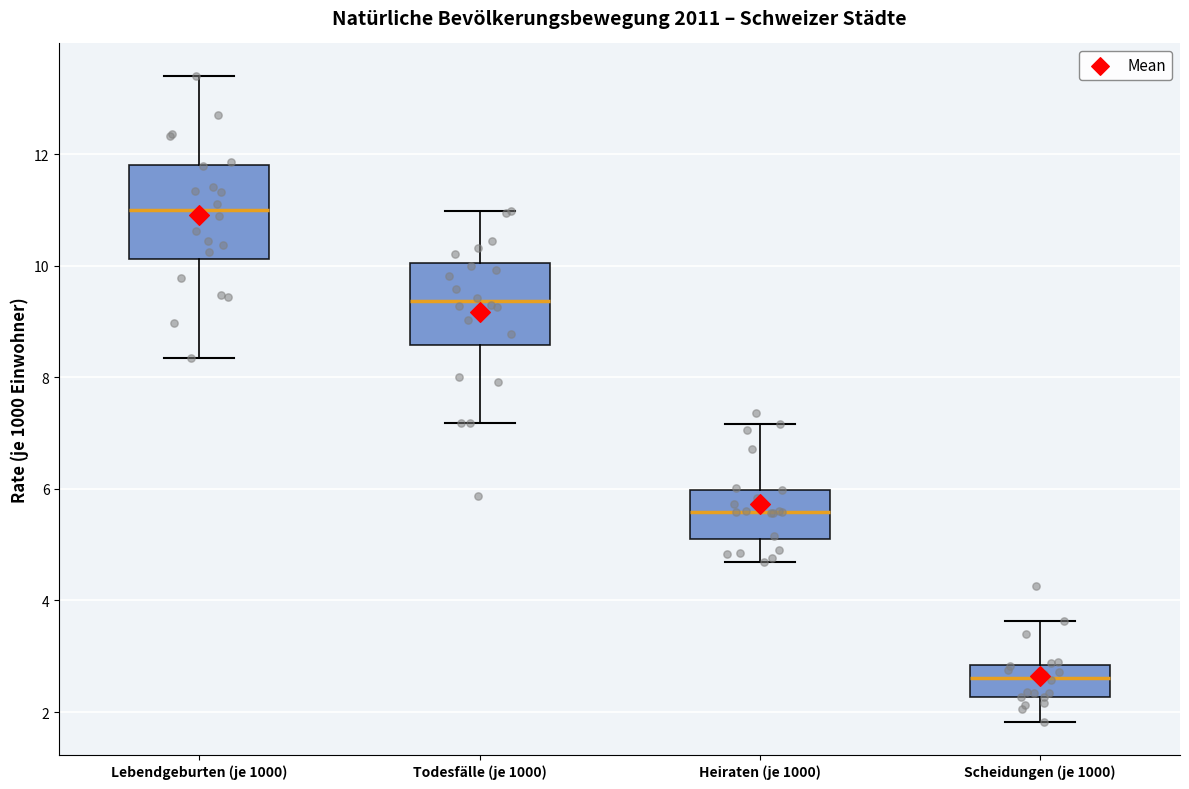

Reading left to right, read every box against the y-axis: the position of its median line, the range the box covers, and the ends of its whiskers. The values are not printed on the chart, so give them approximately, as read against the axis.

Lebendgeburten (je 1000): median 11.0, box 10.2 to 11.8, whiskers 8.4 to 13.4
Todesfälle (je 1000): median 9.4, box 8.6 to 10.0, whiskers 7.2 to 11.0
Heiraten (je 1000): median 5.6, box 5.0 to 6.0, whiskers 4.6 to 7.2
Scheidungen (je 1000): median 2.6, box 2.2 to 2.8, whiskers 1.8 to 3.6